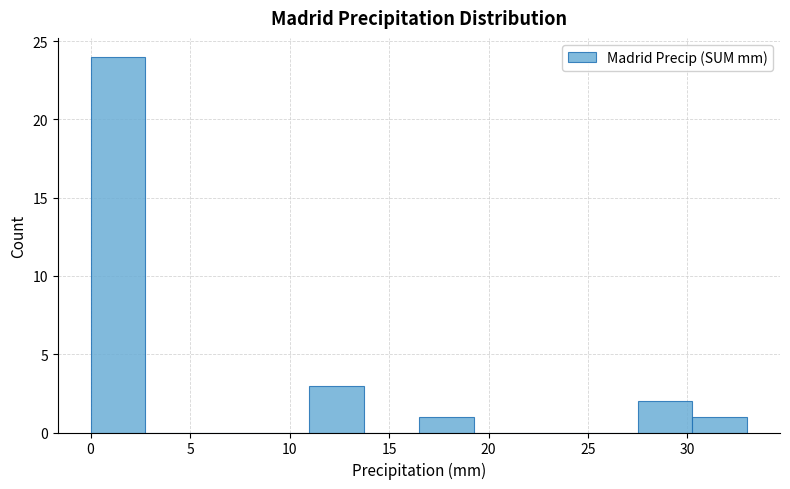

Which range on the x-axis has the tallest bar?

0.00 to 2.75